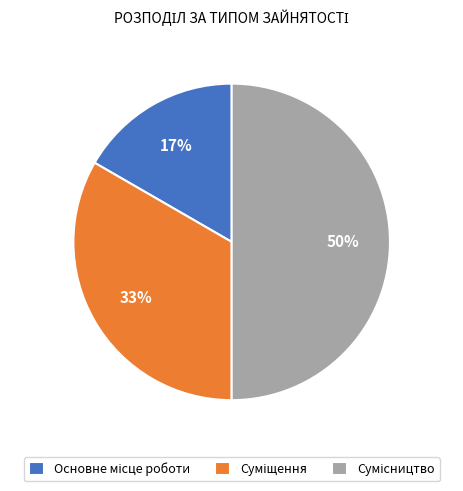

How many slices are in this pie chart?

3